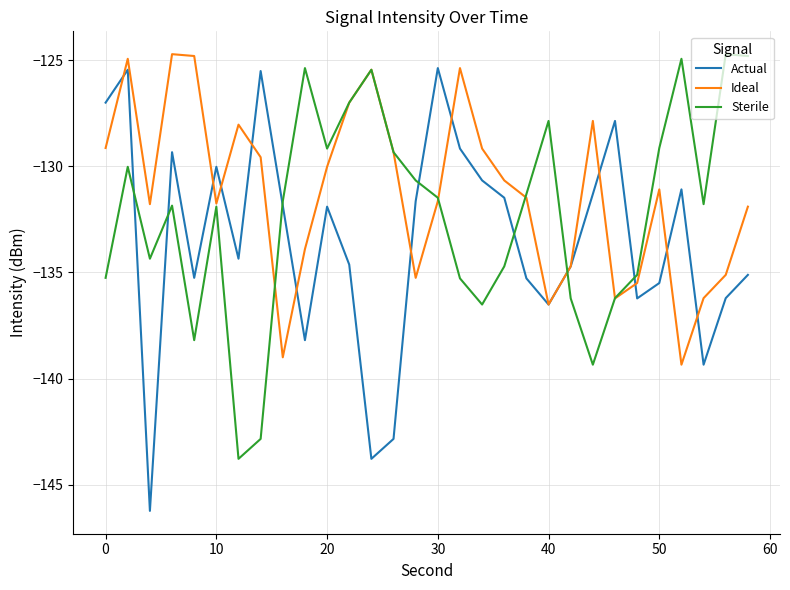

True or false: Ideal has more than 1 interior local peaks.

True